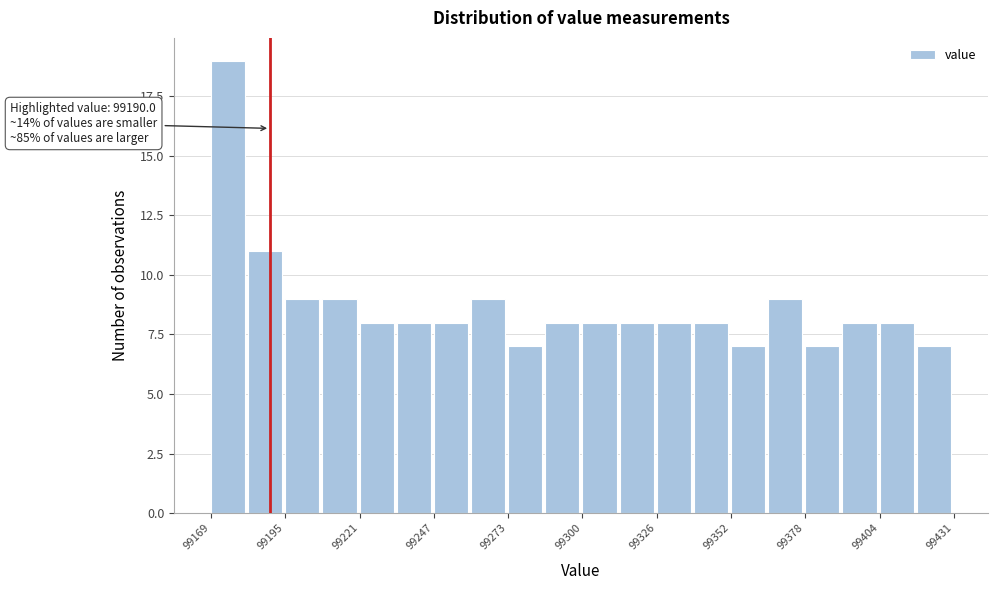

Read against the x-axis, roughly where is the centre of the tallest bar?

99175